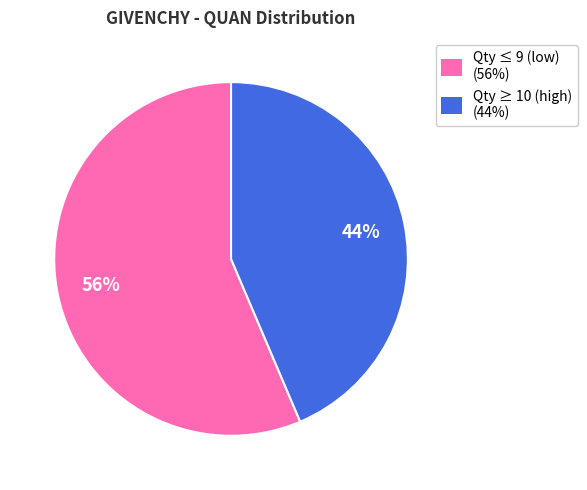

To the nearest percent, what is the combined percentage of Qty ≥ 10 (high) (44%) and Qty ≤ 9 (low) (56%)?

100%